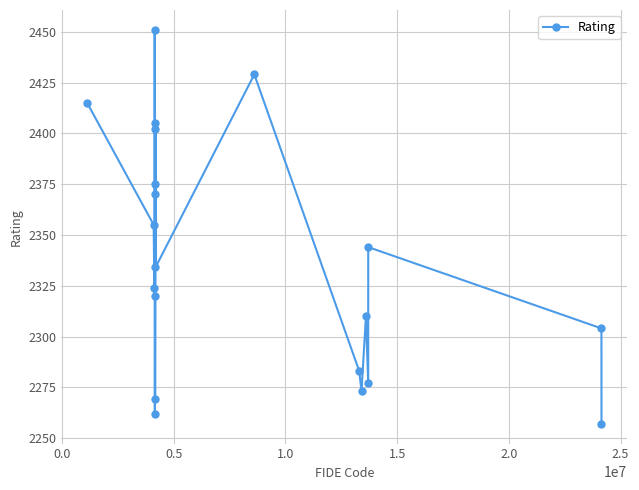

What is the value of the 9th point from the left?

2269